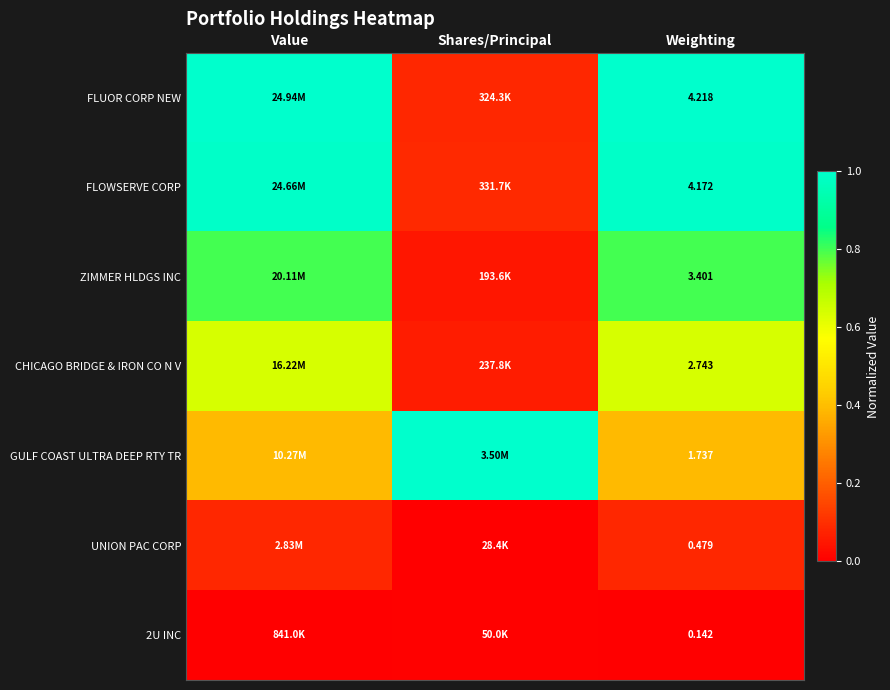

Which series has the widest spread of values?

FLUOR CORP NEW